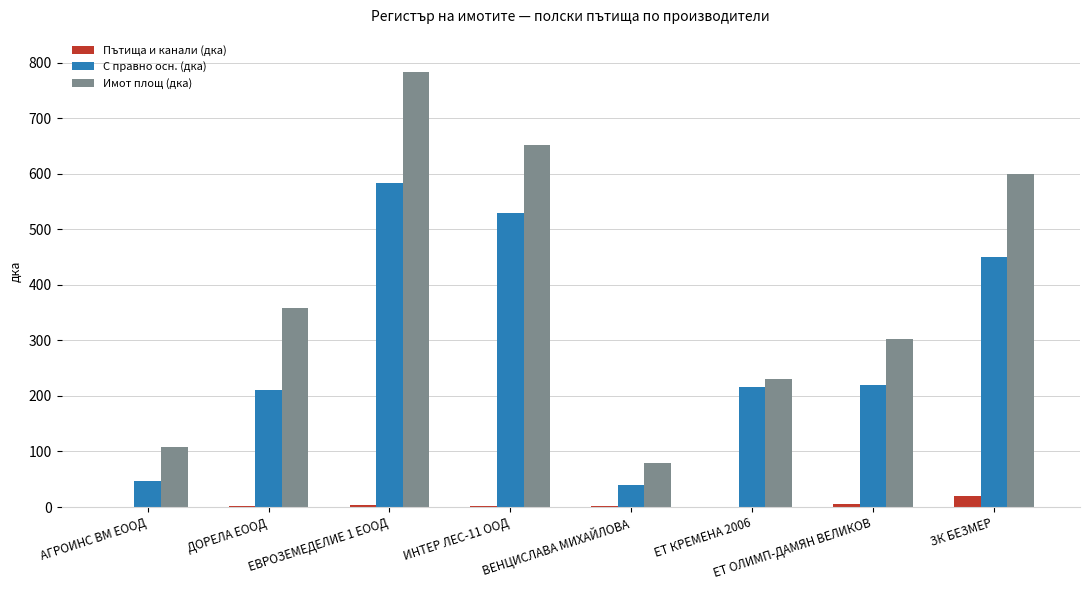

Which category has the highest value across all series?

ЕВРОЗЕМЕДЕЛИЕ 1 ЕООД